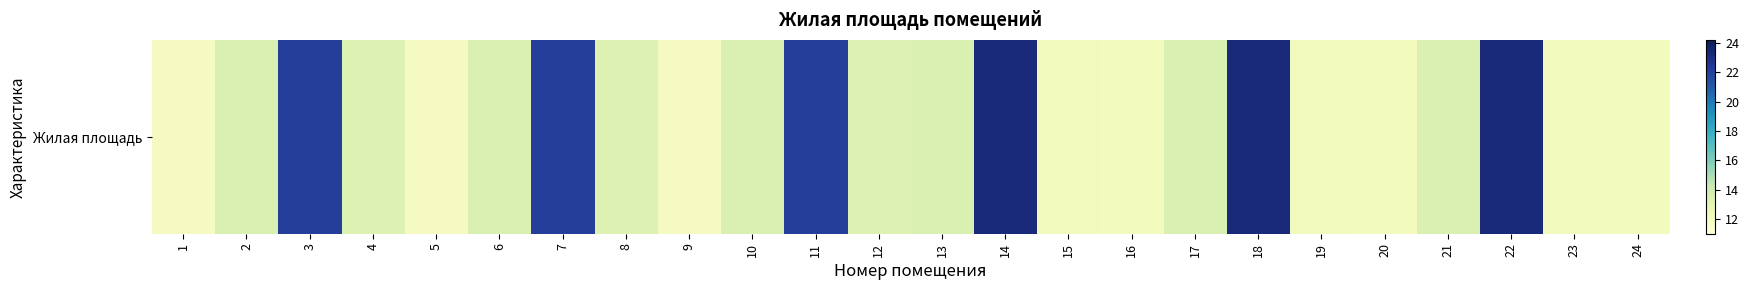

Reading right to left, transcribe all the data shown in this chart.

24=12.1	23=12.2	22=23.2	21=13.5	20=12.1	19=12.2	18=23.2	17=13.5	16=12.1	15=12.2	14=23.2	13=13.5	12=13.4	11=22.1	10=13.5	9=12.0	8=13.4	7=22.1	6=13.5	5=12.0	4=13.4	3=22.1	2=13.5	1=12.0